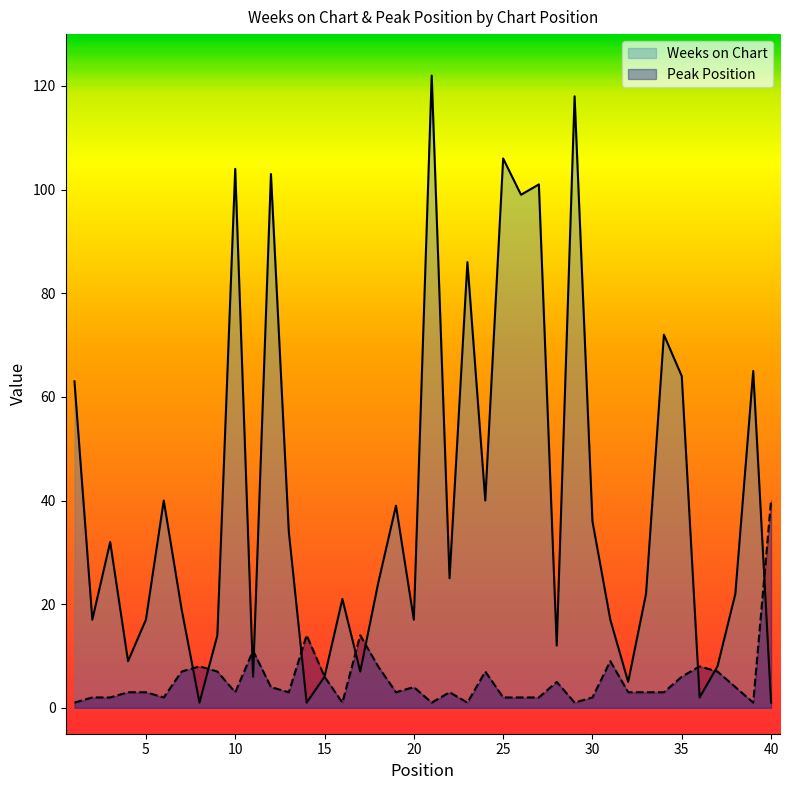

True or false: Weeks on Chart has more than 1 interior local peaks.

True